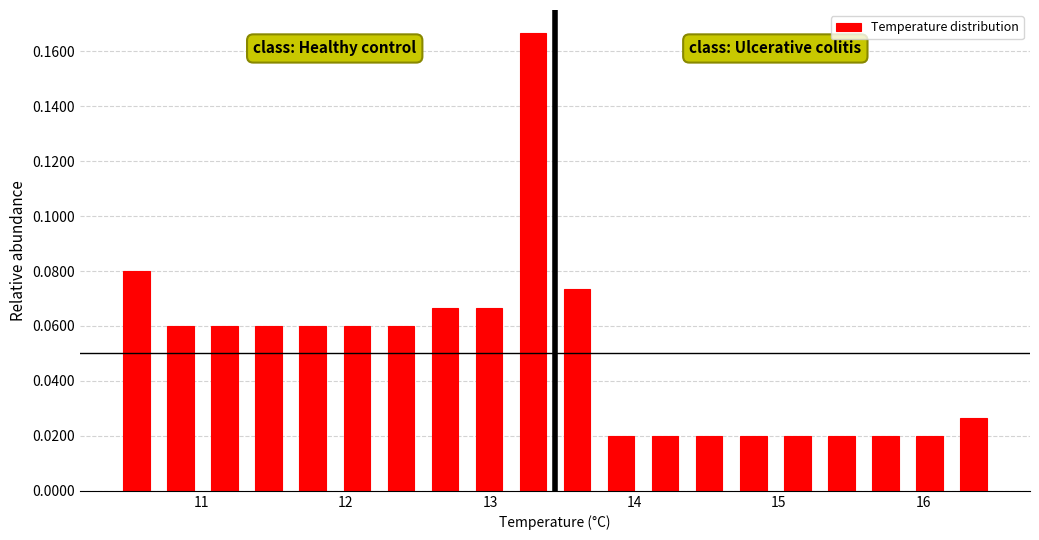

Read against the x-axis, roughly where is the centre of the tallest bar?

13.3